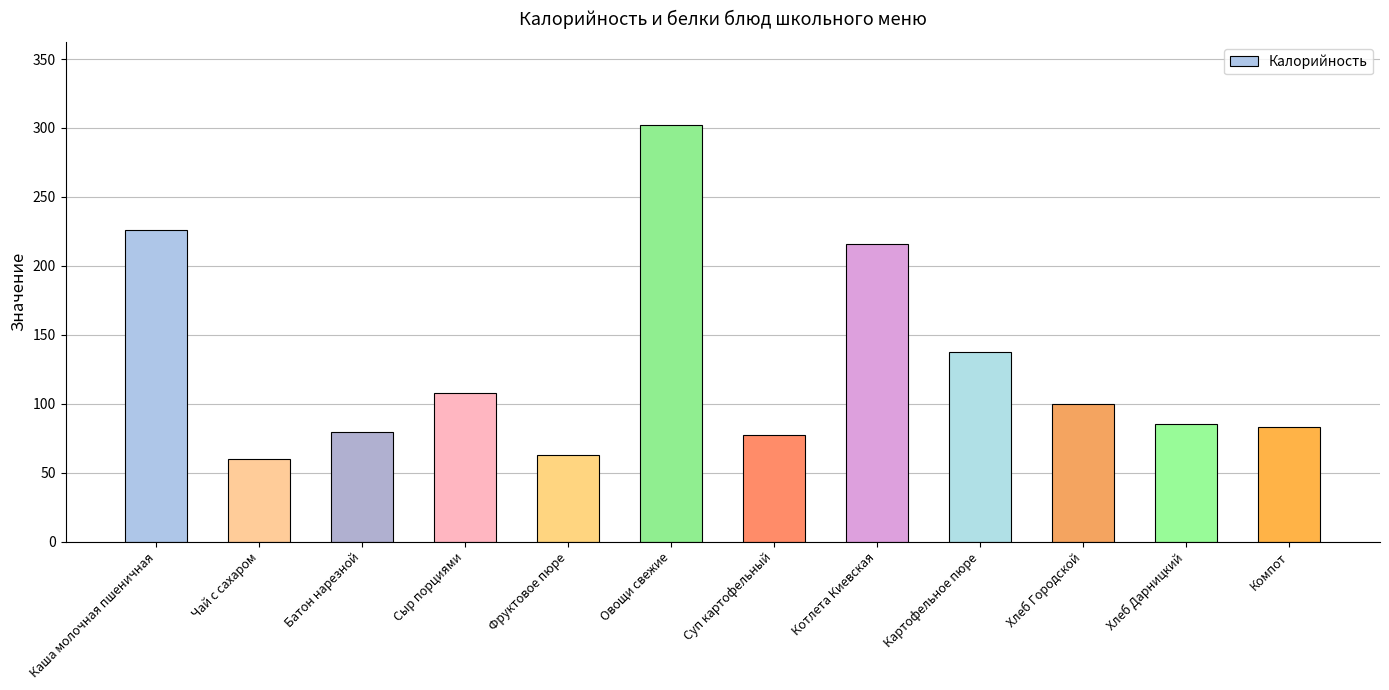

What is the change in value from Каша молочная пшеничная to Фруктовое пюре?

-162.8